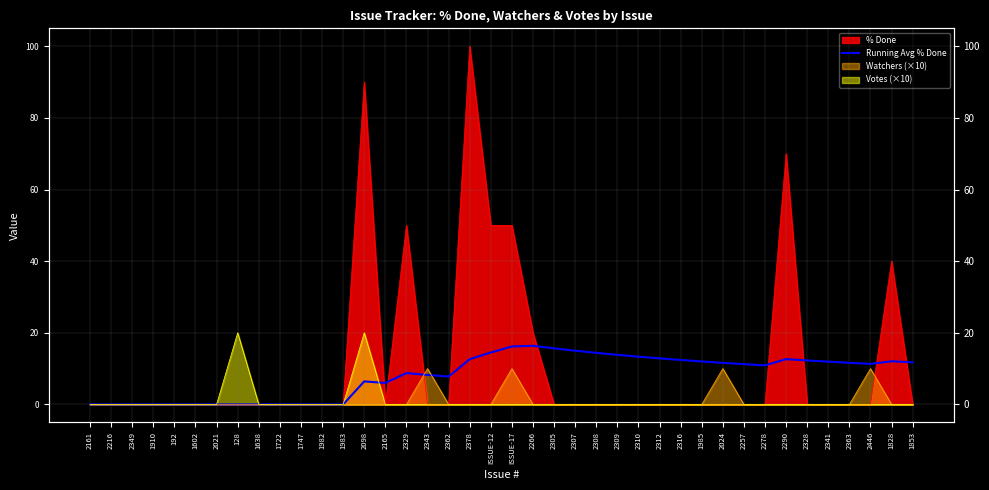

How many positive values are there?

27